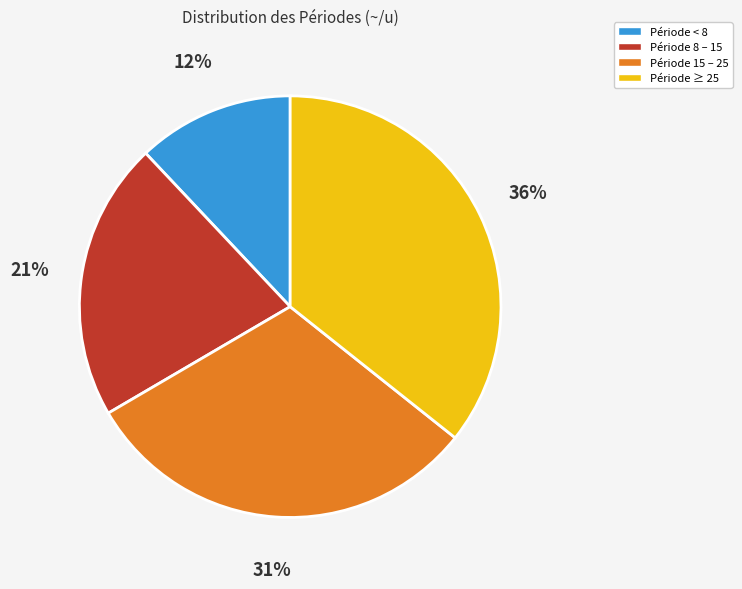

How many segments does this pie chart have?

4